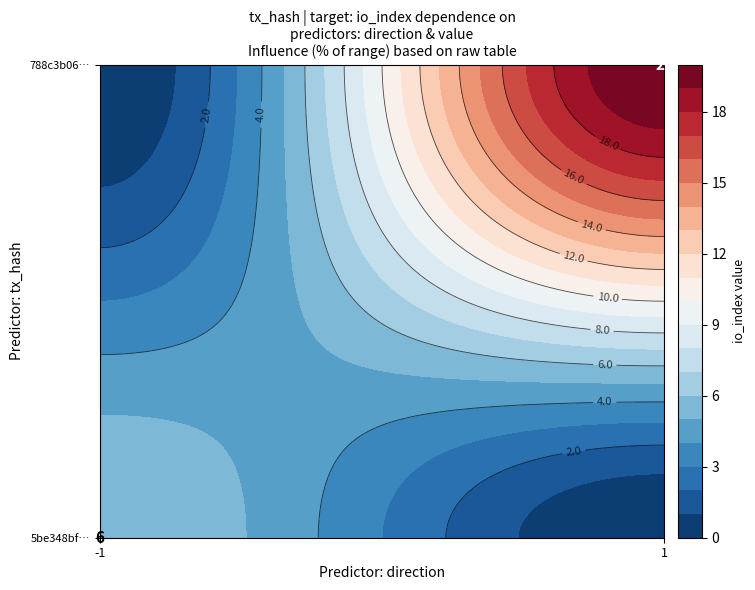

What is the spread (max minus min) of values at direction?

2